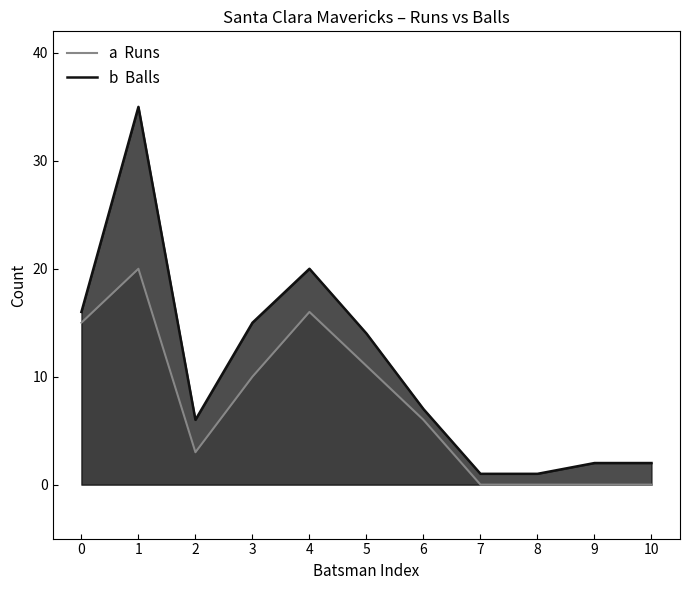

Does the chart have visible grid lines?

No